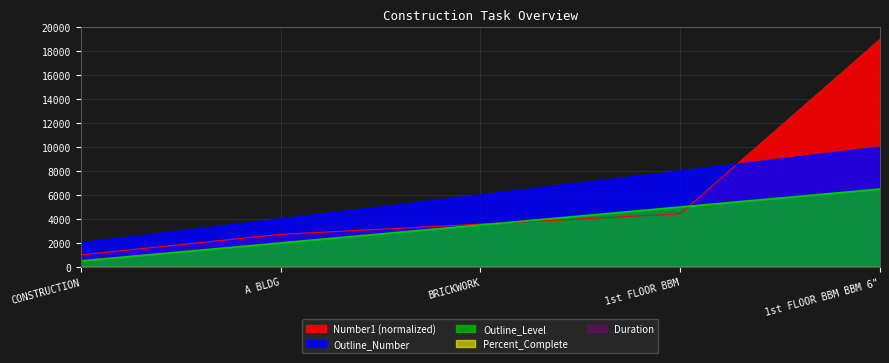

The value of Number1 at 1st FLOOR BBM BBM 6" is 19000.0. True or false?

True